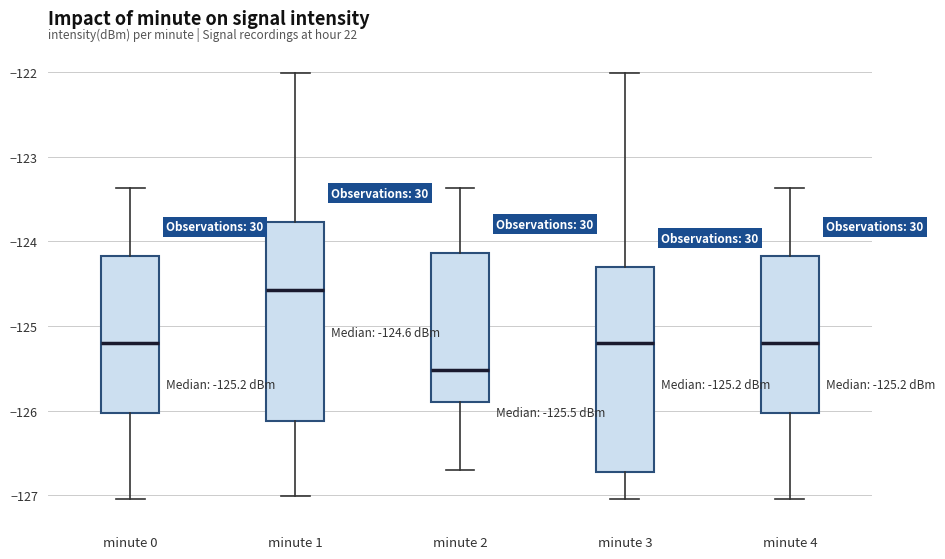

Which box's median line is the lowest?

minute 2